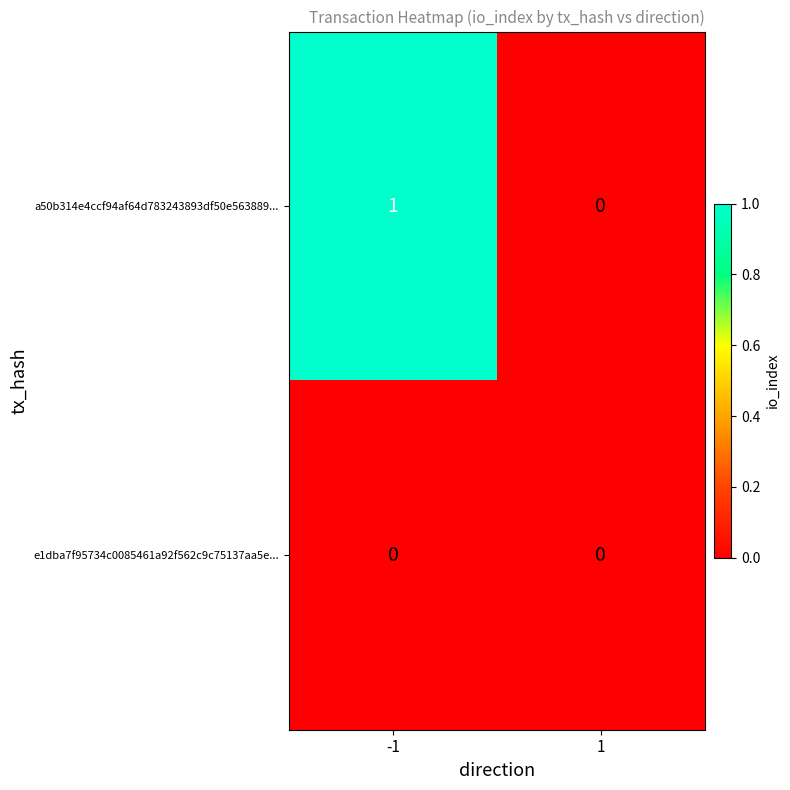

At which category is the sum across all series the highest?

-1